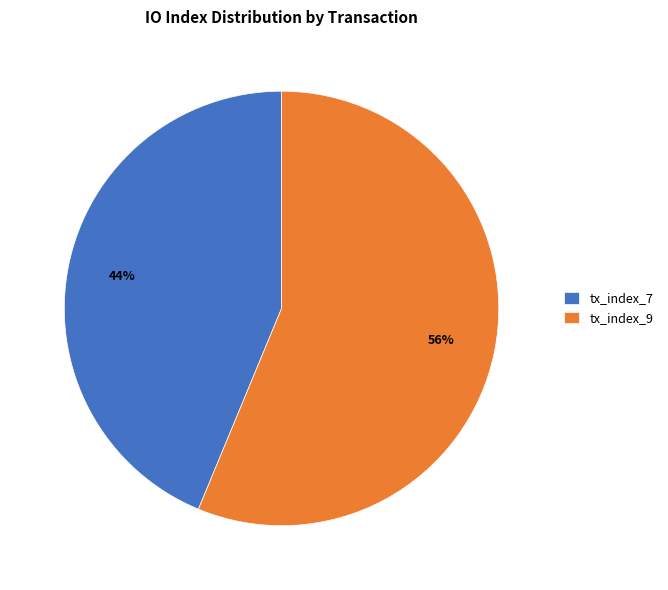

Which category has the smallest portion of the pie?

tx_index_7